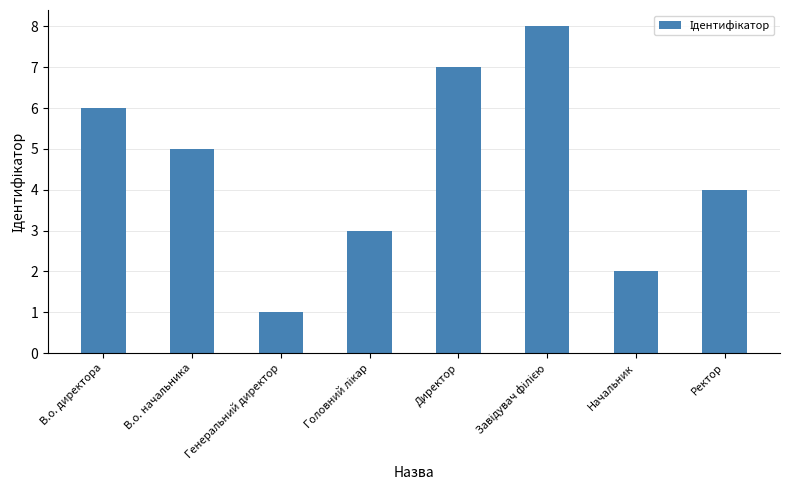

What is the label of the 2nd bar from the left?

В.о. начальника